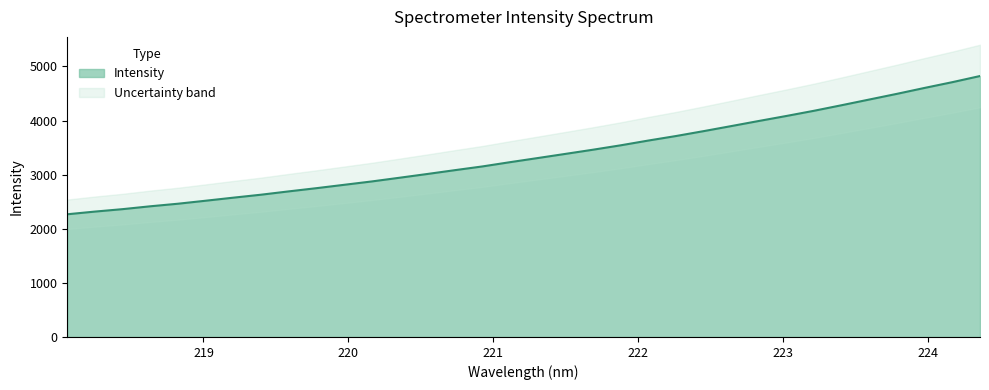

The value at 223.7895 is 7679.6. True or false?

False